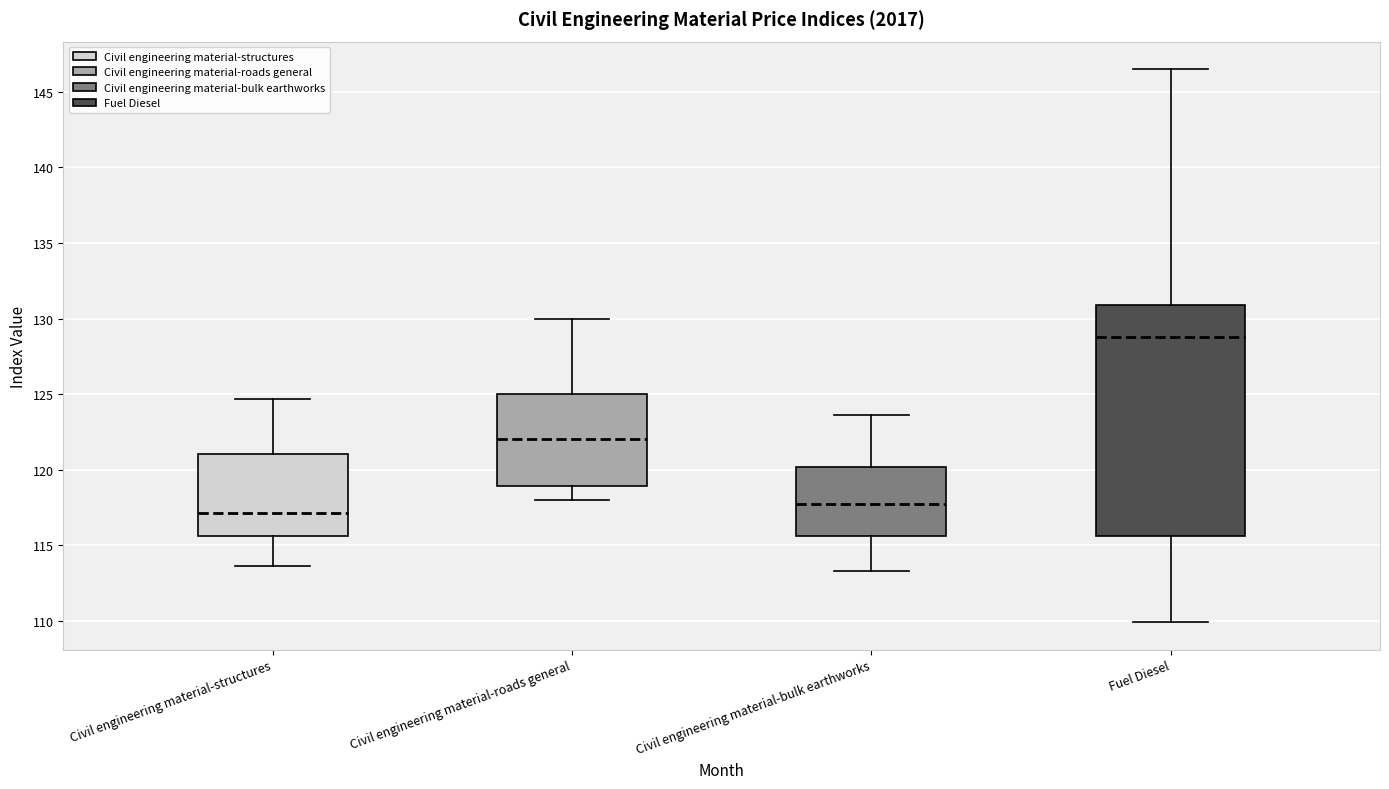

Which box's median line is the lowest?

Civil engineering material-structures